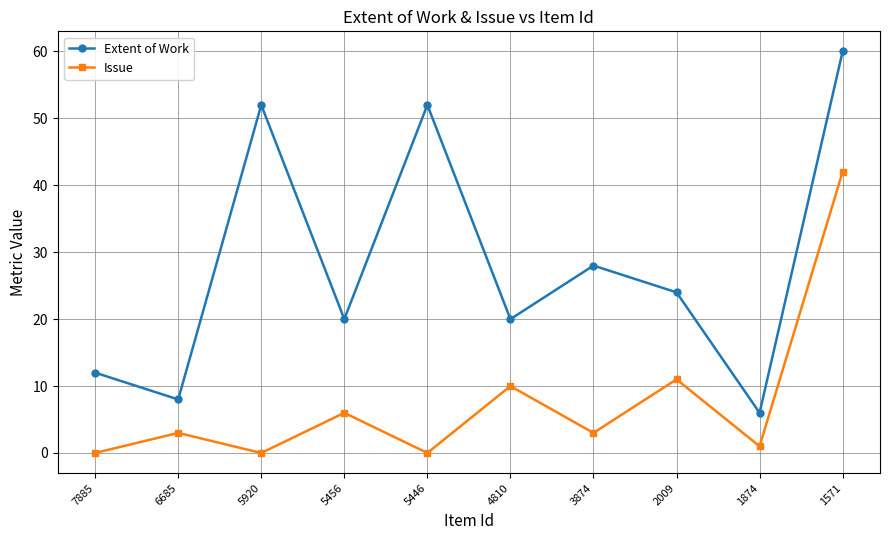

How many lines are shown in the chart?

2